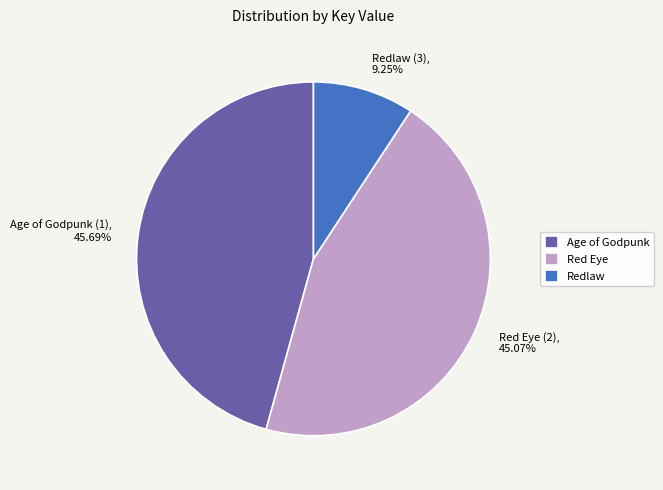

Count the number of slices in the pie.

3